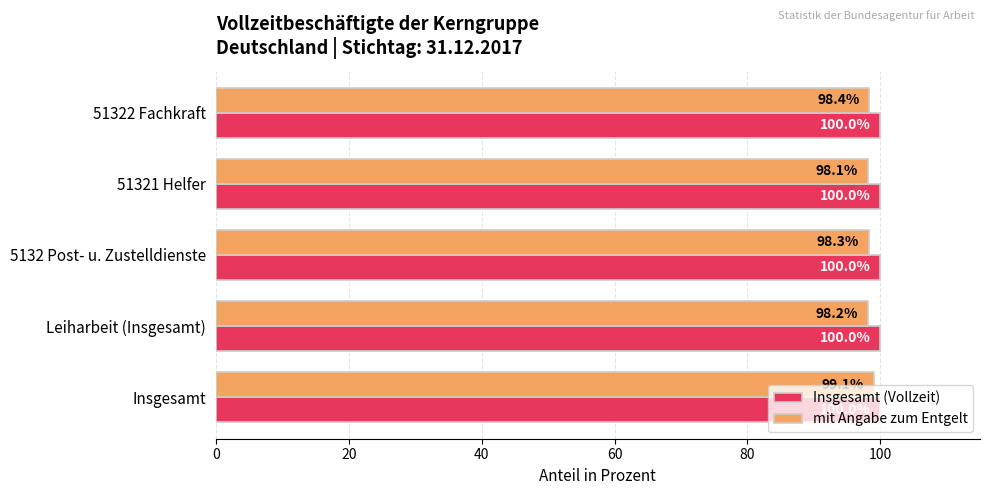

What is the sum of the Insgesamt (Vollzeit) values at Leiharbeit (Insgesamt) and 51321 Helfer?

200.0